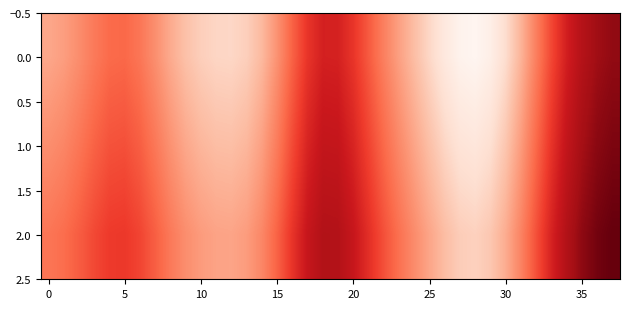

Reading left to right, what are all the values shown in this chart?

0.0: 2129.7	2118.4	2097.9	2073.6	2055.2	2052.2	2068.8	2099.6	2133.9	2162.0	2180.5	2190.6	2192.3	2181.3	2152.0	2103.7	2045.5	1993.8	1964.9	1966.4	1994.2	2036.4	2080.6	2120.9	2157.5	2192.7	2225.0	2248.3	2254.8	2239.5	2201.4	2145.3	2080.0	2016.3	1963.0	1924.0	1899.3	1887.5
1.0: 2098.9	2088.2	2068.7	2045.6	2028.0	2025.3	2041.1	2070.6	2103.2	2130.1	2147.8	2157.5	2159.1	2148.7	2120.8	2074.8	2019.4	1970.1	1942.6	1944.1	1970.6	2010.9	2053.1	2091.5	2126.5	2160.1	2191.0	2213.2	2219.5	2204.9	2168.7	2115.2	2053.0	1992.3	1941.5	1904.3	1880.9	1869.6
2.0: 2068.2	2058.0	2039.5	2017.5	2000.9	1998.3	2013.4	2041.5	2072.6	2098.2	2115.2	2124.4	2126.0	2116.1	2089.6	2045.9	1993.2	1946.4	1920.3	1921.7	1947.1	1985.4	2025.6	2062.2	2095.5	2127.6	2157.0	2178.2	2184.2	2170.4	2136.0	2085.1	2026.0	1968.3	1920.0	1884.7	1862.4	1851.7